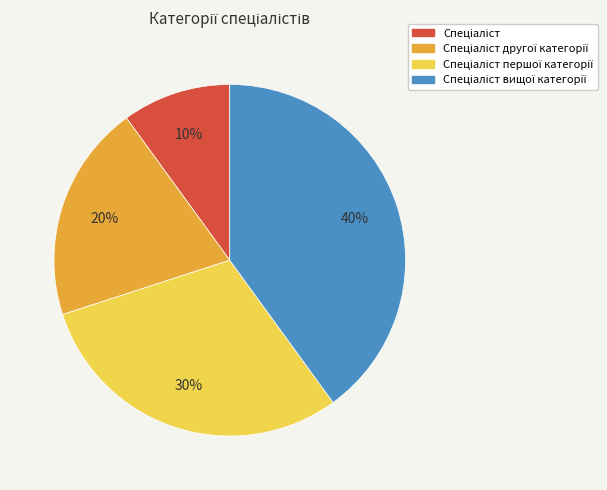

Is there any slice that represents more than half of the pie?

No